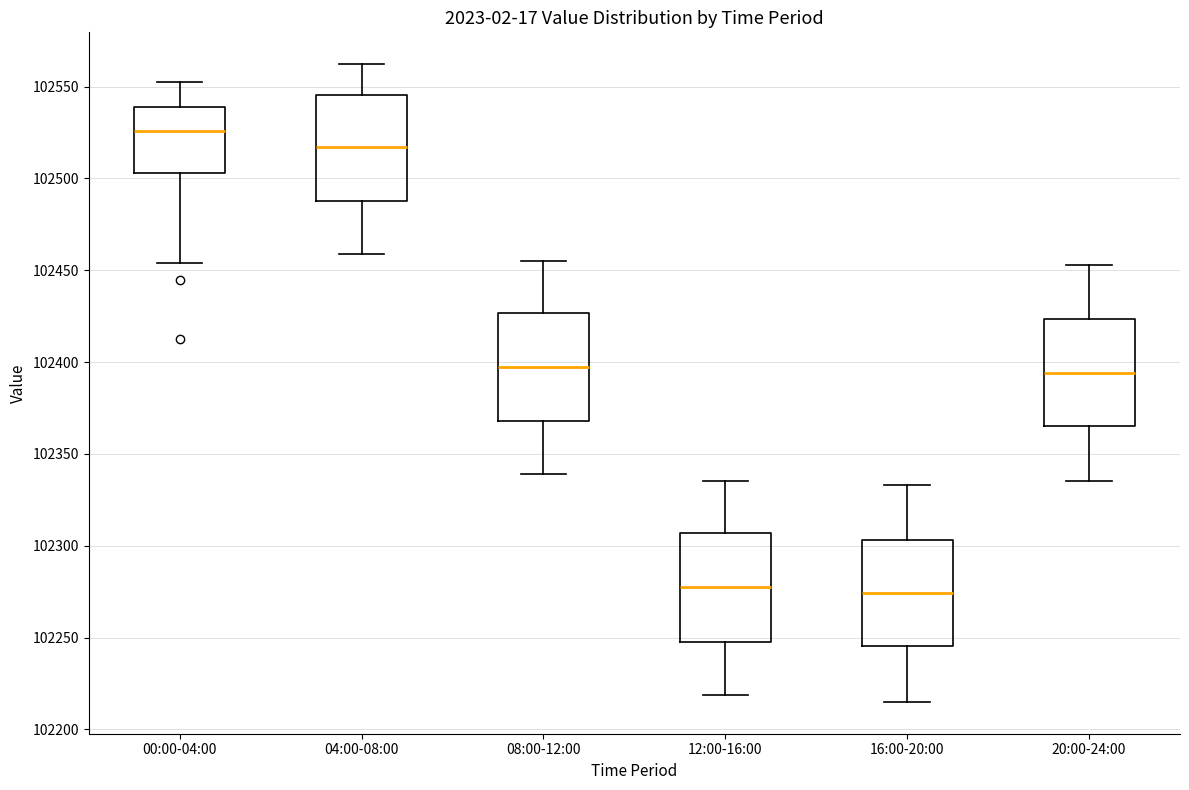

Reading left to right, transcribe this box plot: for each box, give where its median line is, the range the box spans, and where its two whiskers end, as read against the y-axis. The values are not printed on the chart, so give them approximately, as read against the axis.

00:00-04:00: median 102525, box 102505 to 102540, whiskers 102455 to 102550
04:00-08:00: median 102515, box 102490 to 102545, whiskers 102460 to 102560
08:00-12:00: median 102395, box 102370 to 102425, whiskers 102340 to 102455
12:00-16:00: median 102275, box 102250 to 102305, whiskers 102220 to 102335
16:00-20:00: median 102275, box 102245 to 102305, whiskers 102215 to 102335
20:00-24:00: median 102395, box 102365 to 102425, whiskers 102335 to 102455